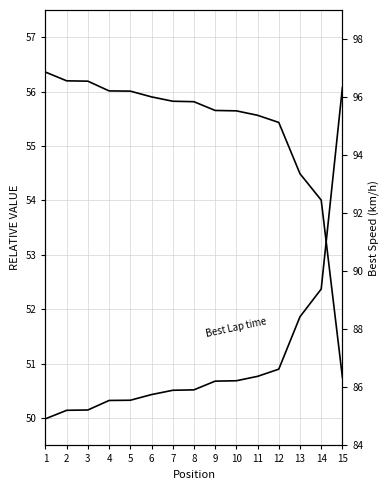

At which label does Best Speed reach its peak?

1